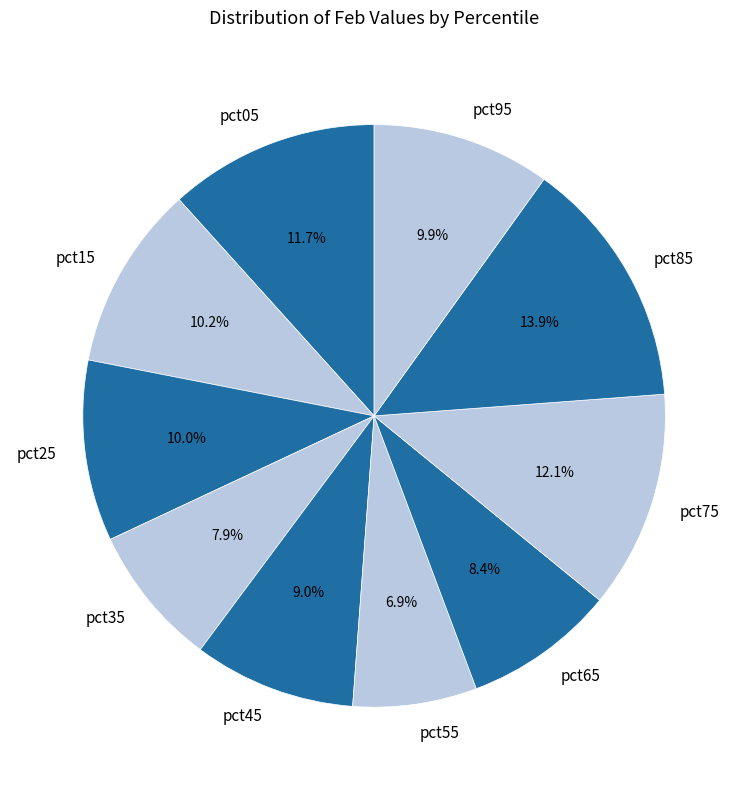

Which slice is the largest?

pct85